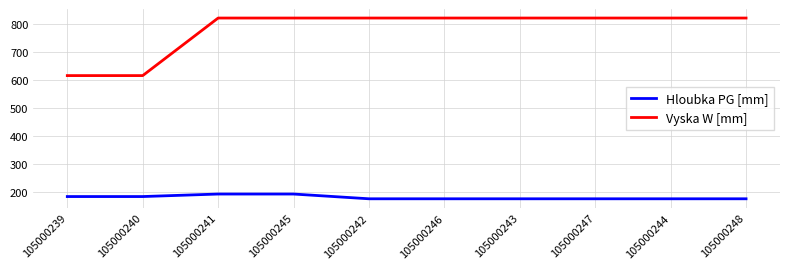

How many series are shown in this chart?

2